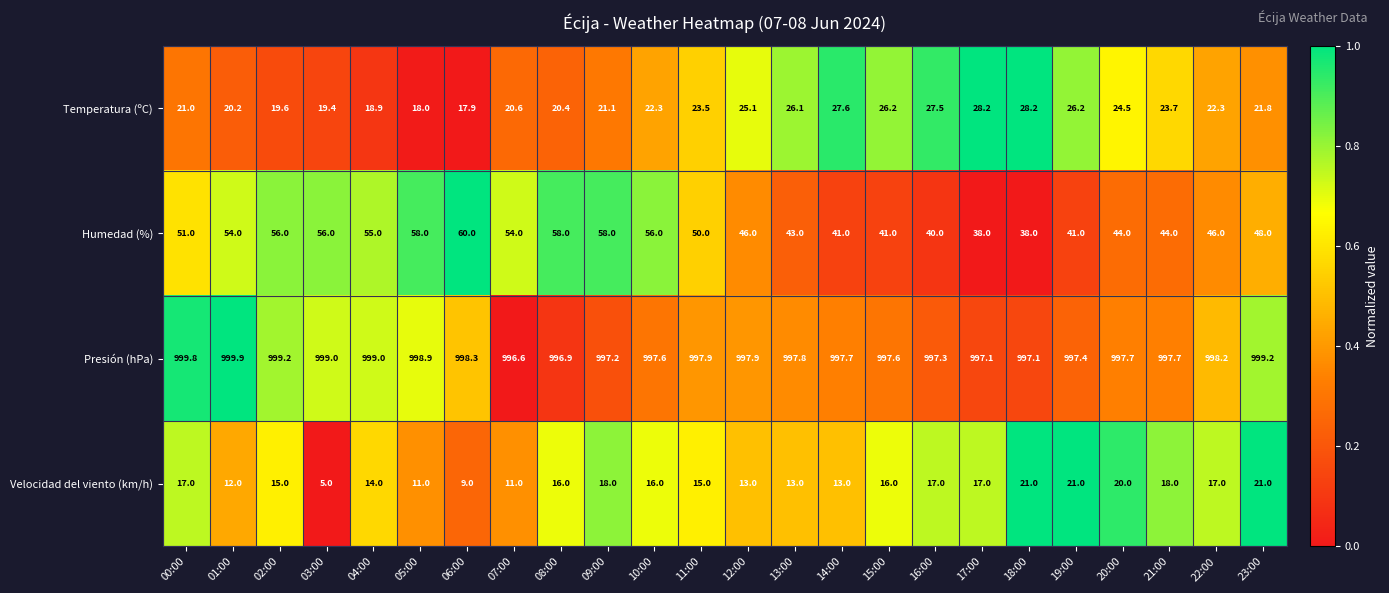

Is it true that Temperatura (ºC) equals 9.2 at 21:00?

False